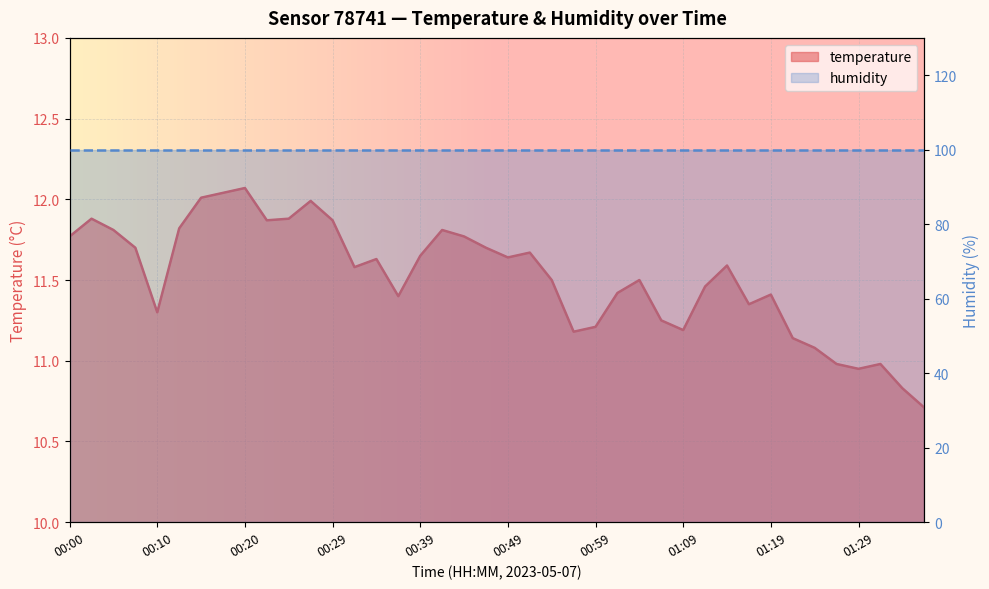

What is the change in value from 00:37 to 00:46?

+0.3